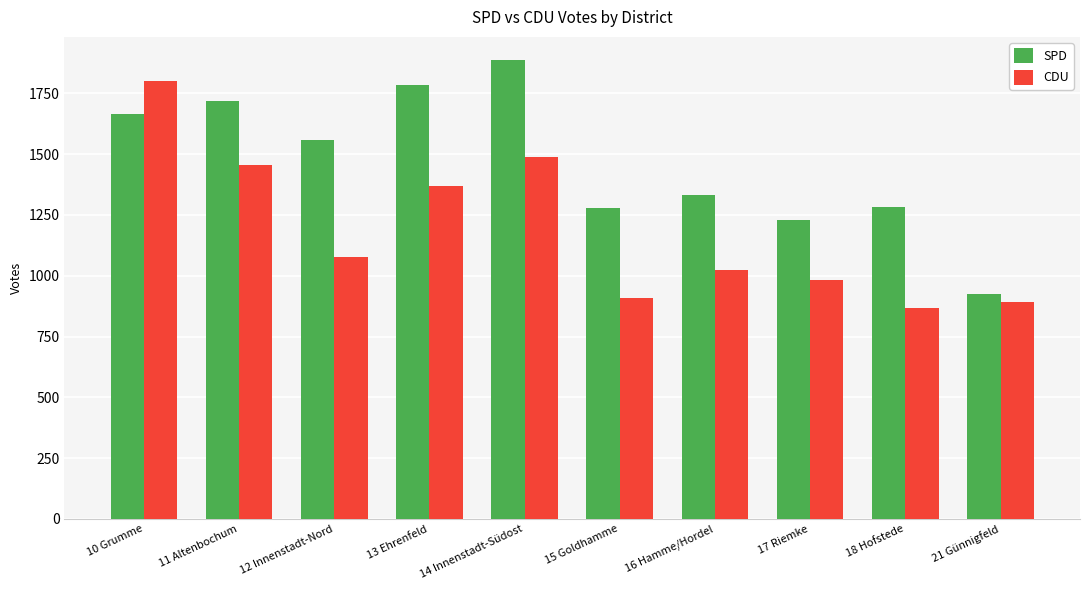

What position from the right is 14 Innenstadt-Südost?

6